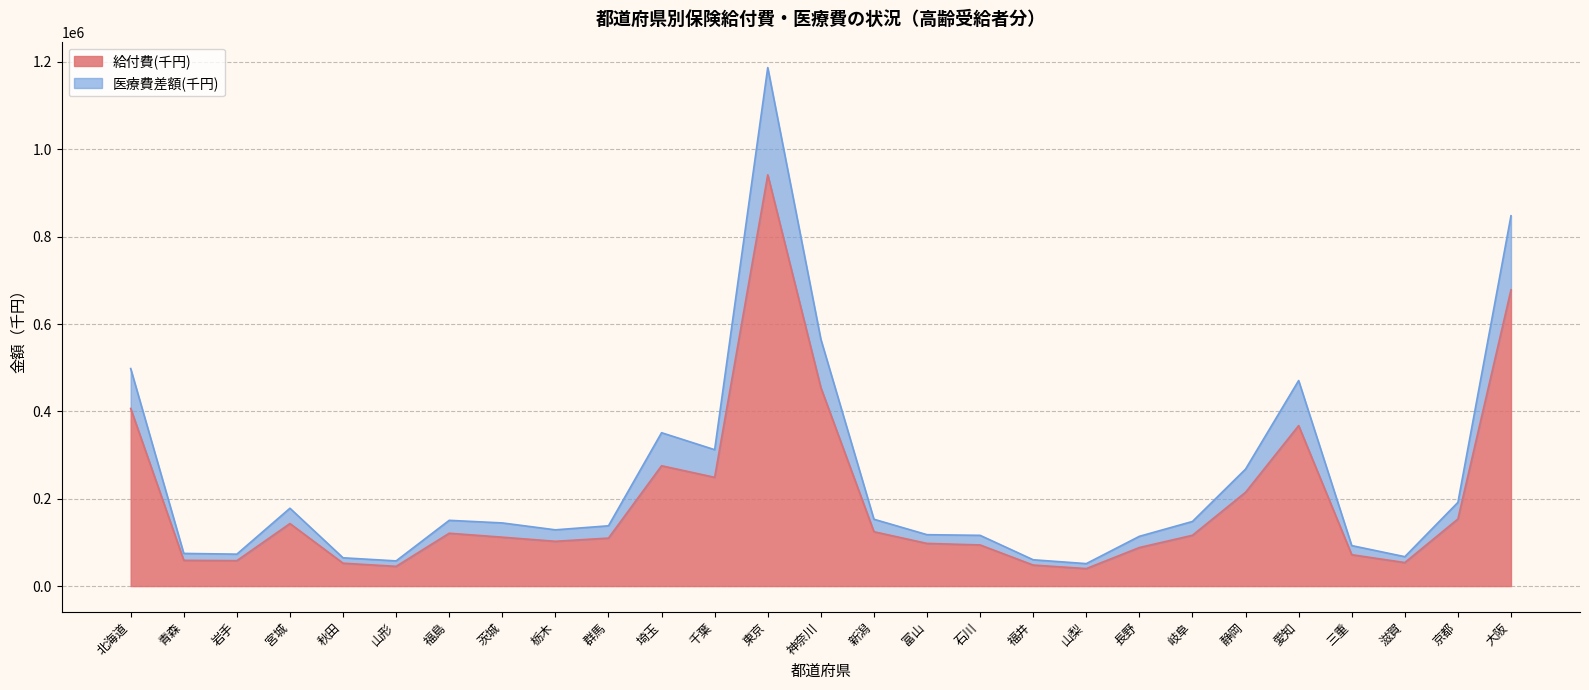

True or false: 日数 and 件数 intersect in this chart.

False